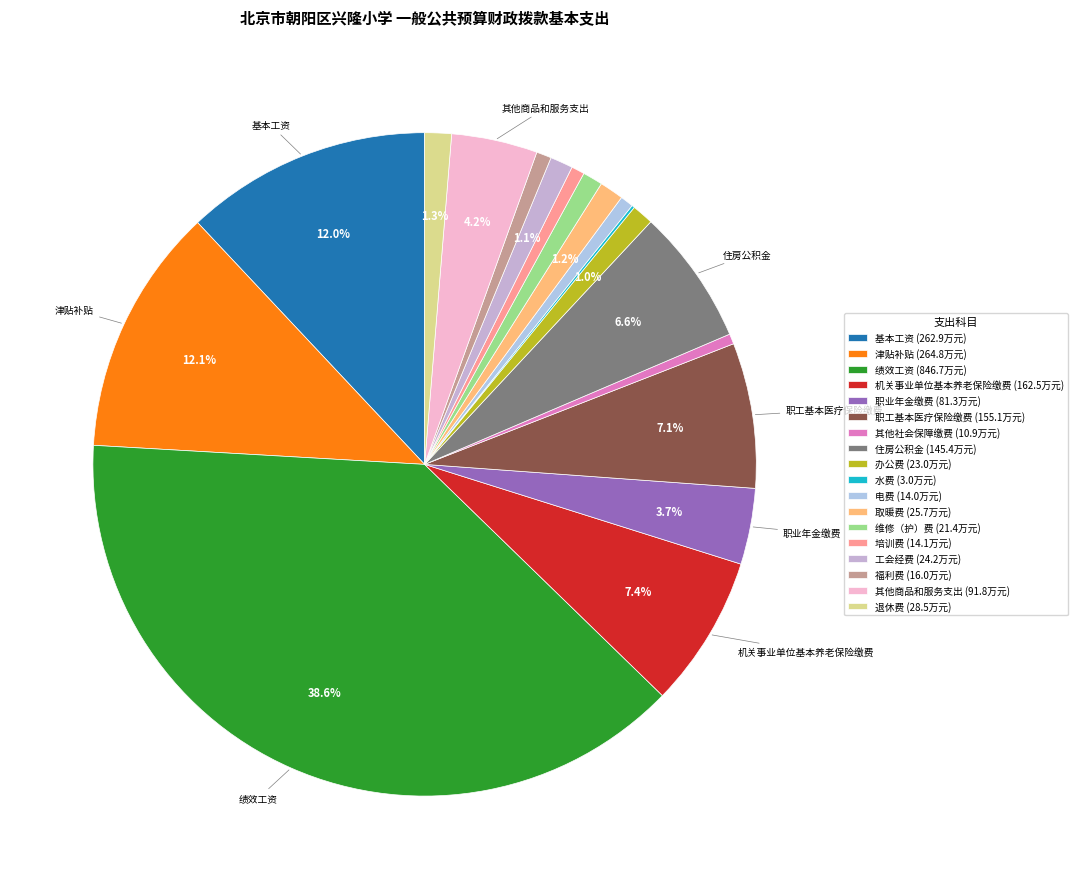

What is the ratio of the value at 电费 to the value at 退休费?

0.5